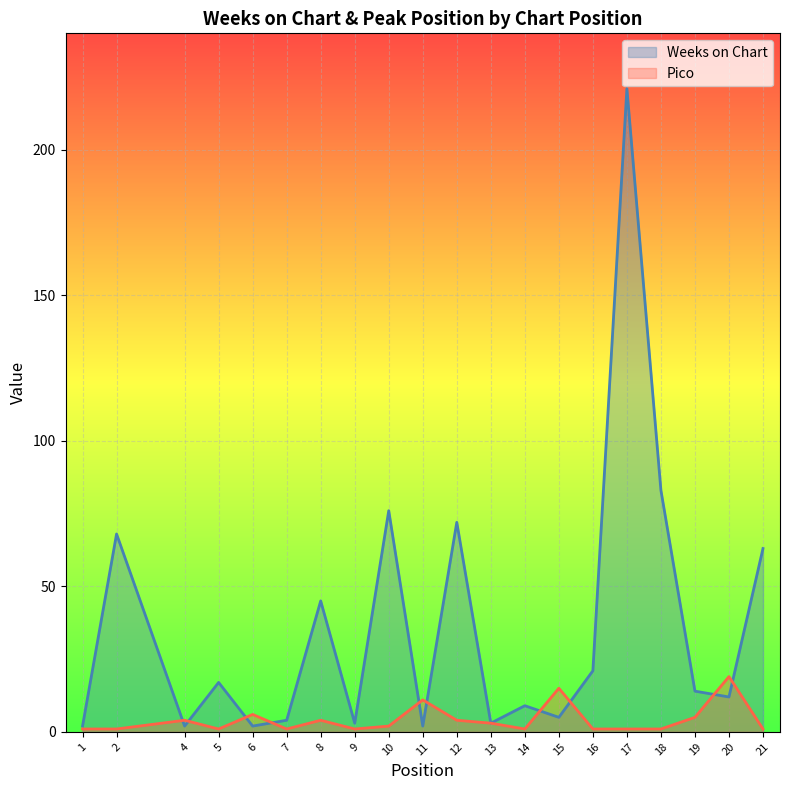

Which label corresponds to the smallest value in the chart?

1